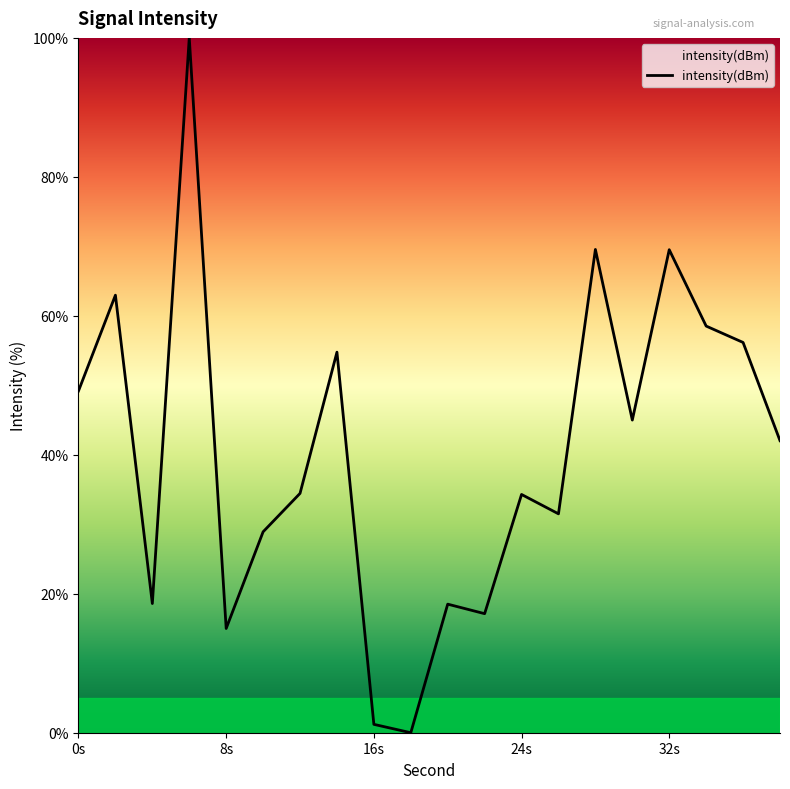

What is the difference between the maximum and minimum values?

100.0